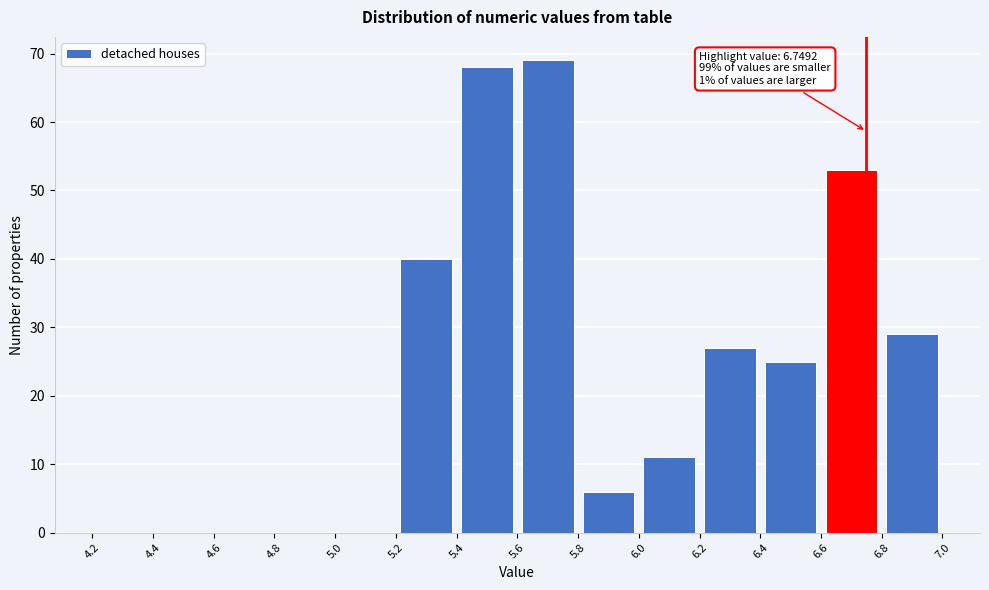

Over which range of the x-axis is the bar tallest?

5.6 to 5.8